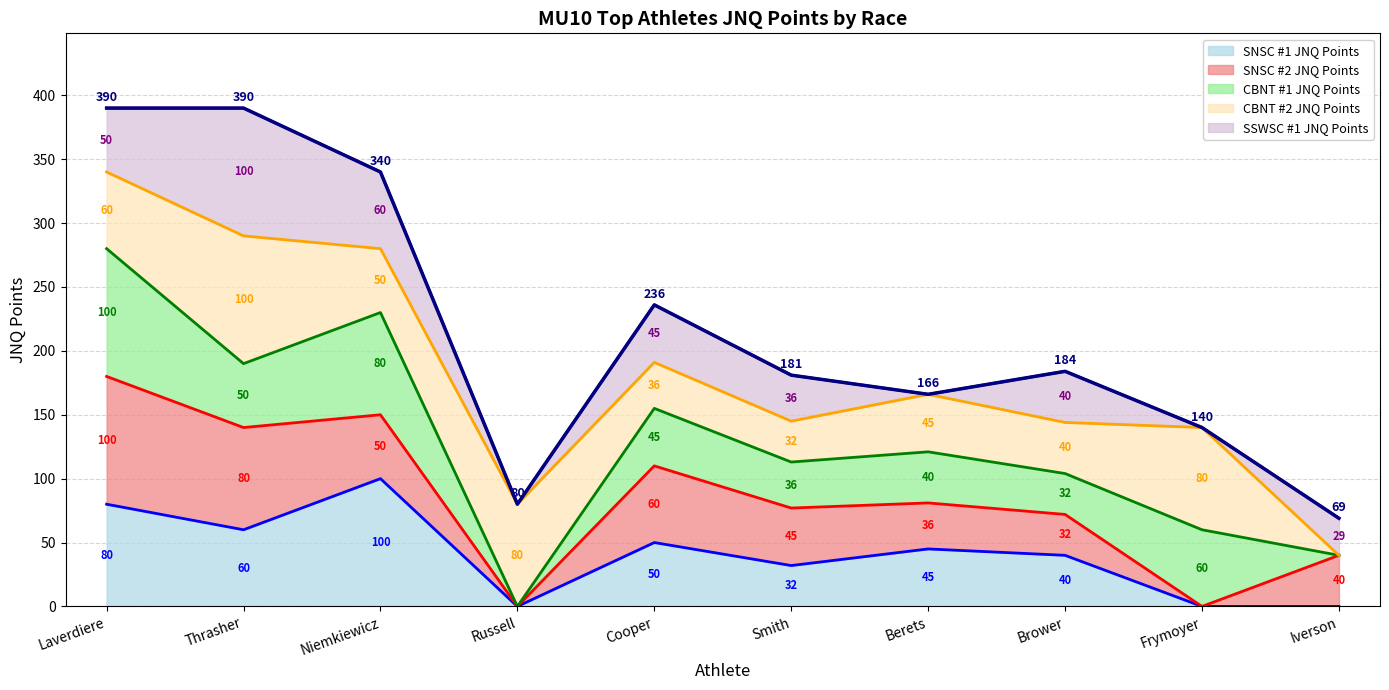

Reading left to right, list all the values displayed in this chart.

390	390	340	80	236	181	166	184	140	69